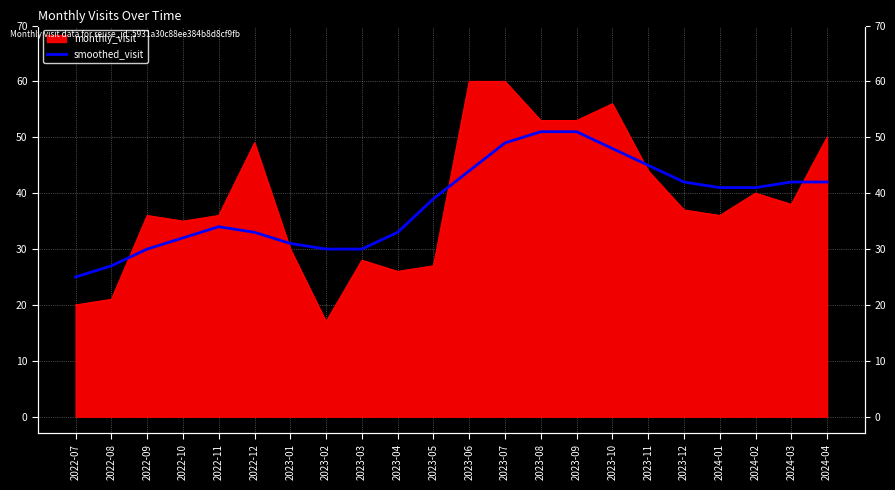

How many lines are shown in the chart?

1